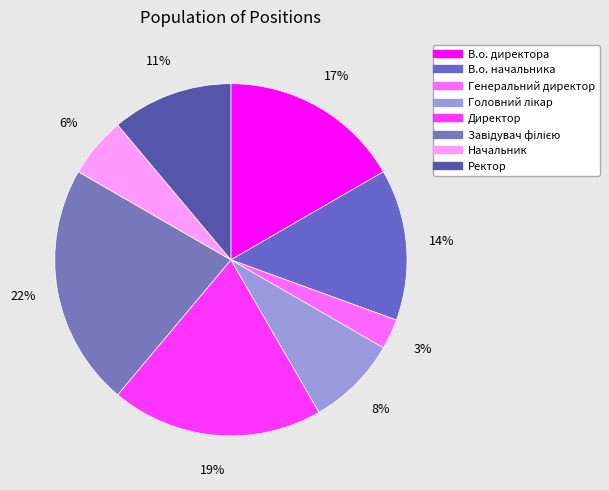

What percentage do Директор and В.о. директора together represent?

36.1%